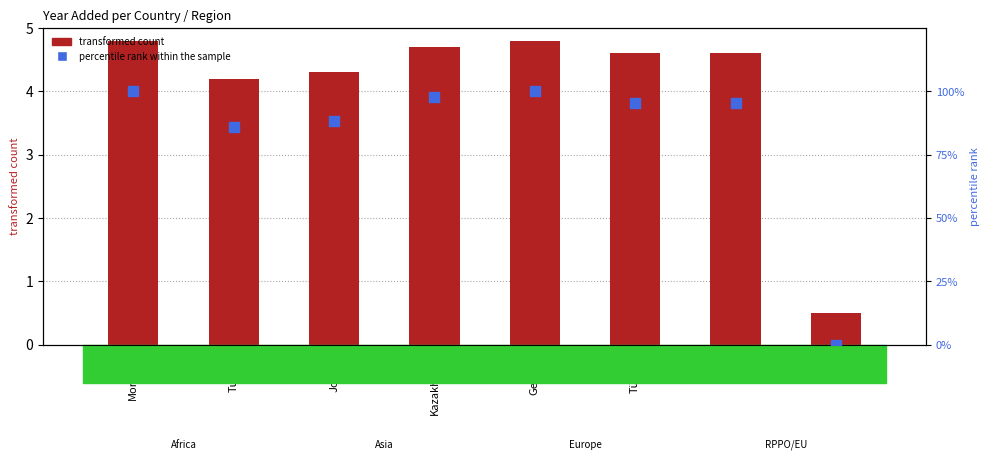

Which series reaches the minimum Y coordinate?

percentile rank within the sample